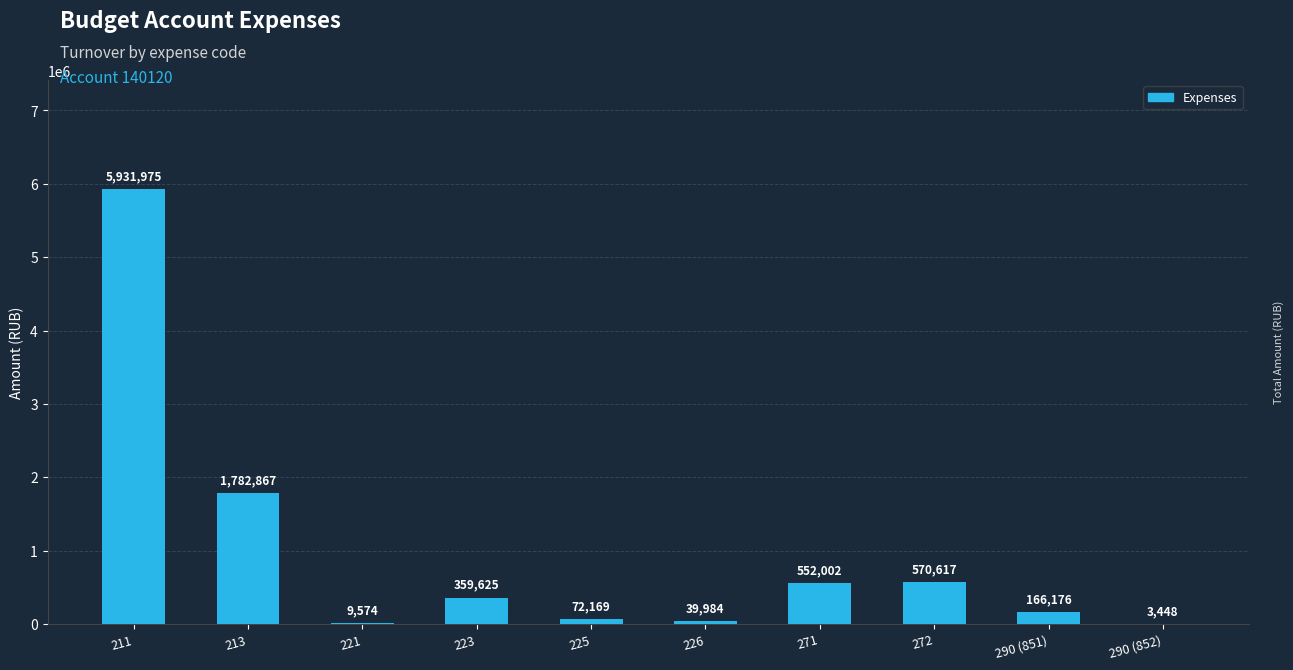

What is the greatest value displayed?

5931975.3